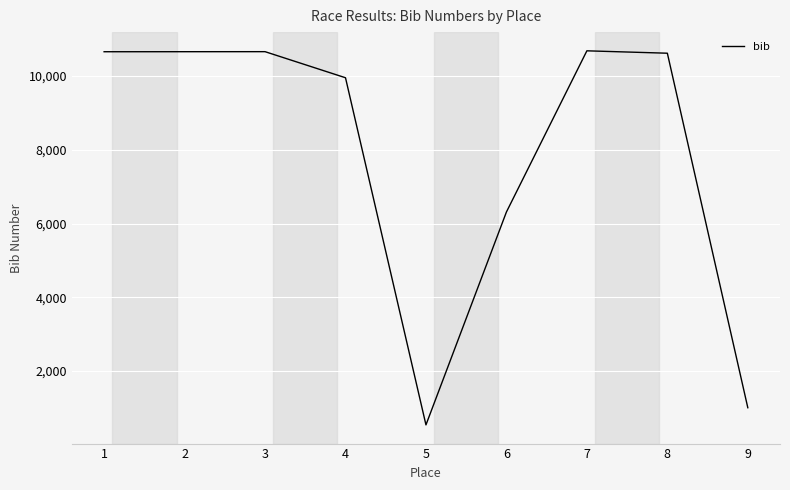

What is the change in value from 3 to 6?

-4346